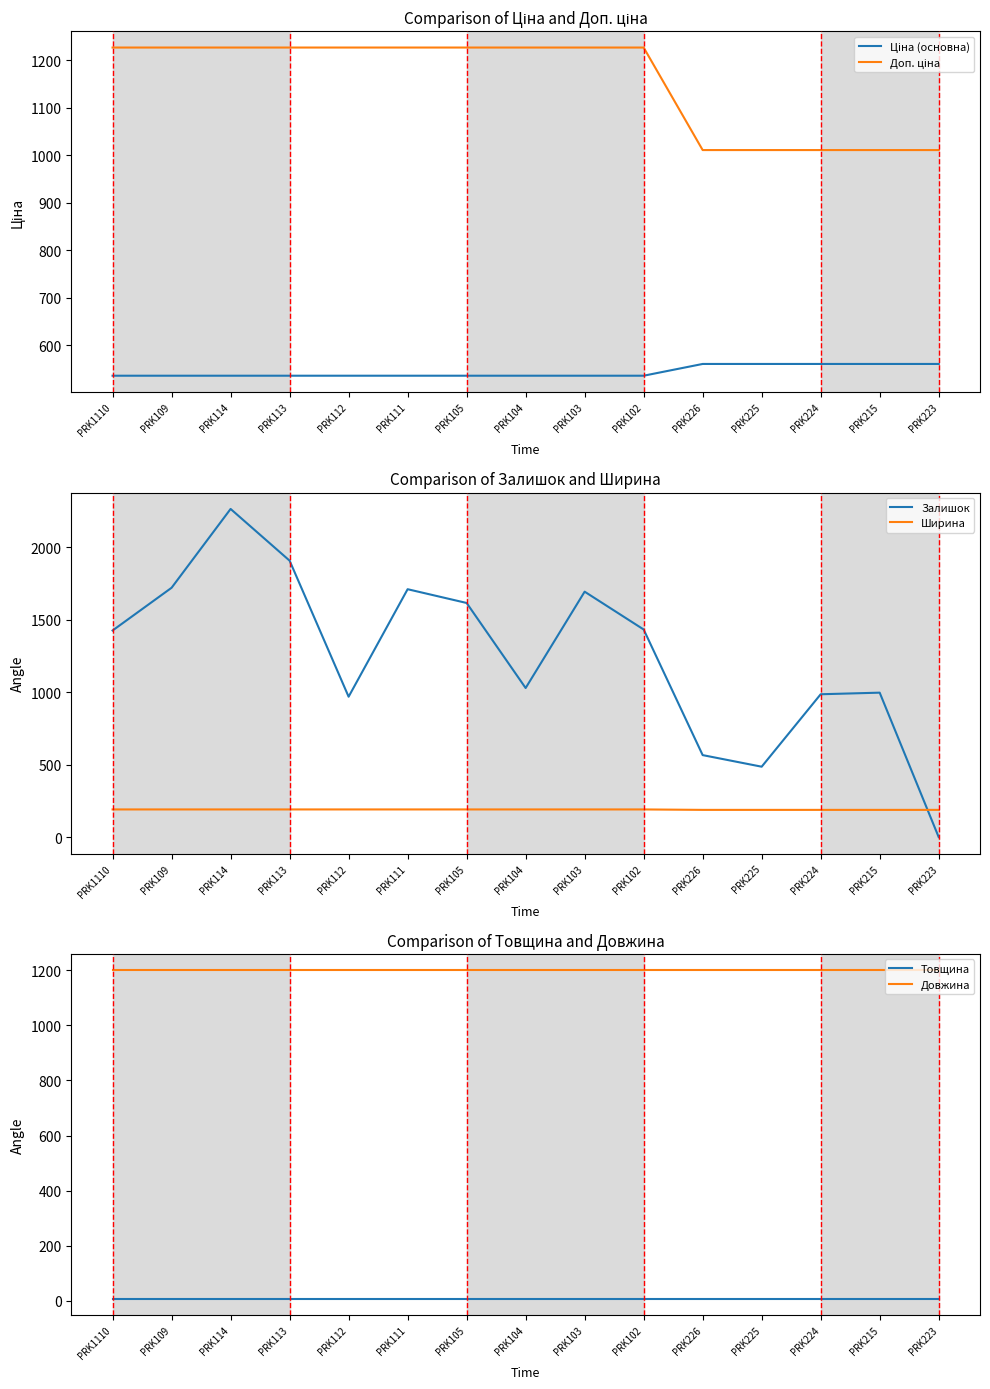

Is it true that Ціна (основна) equals 709.2 at PRK103?

False